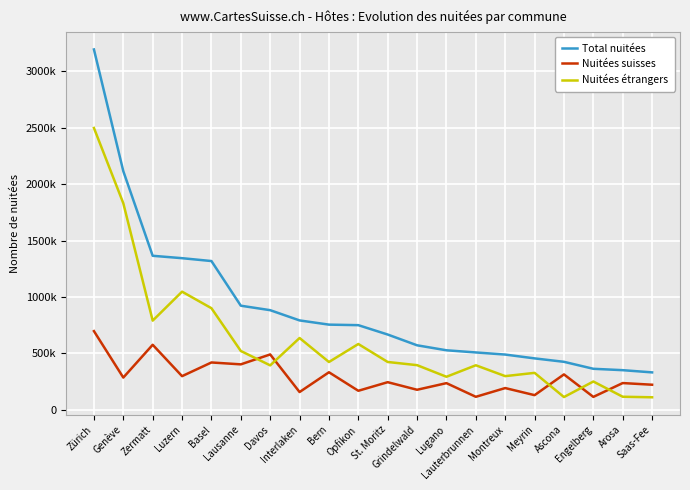

Rank the categories by Nuitées suisses value from lowest to highest.

Engelberg, Lauterbrunnen, Meyrin, Interlaken, Opfikon, Grindelwald, Montreux, Saas-Fee, Lugano, Arosa, St. Moritz, Genève, Luzern, Ascona, Bern, Lausanne, Basel, Davos, Zermatt, Zürich